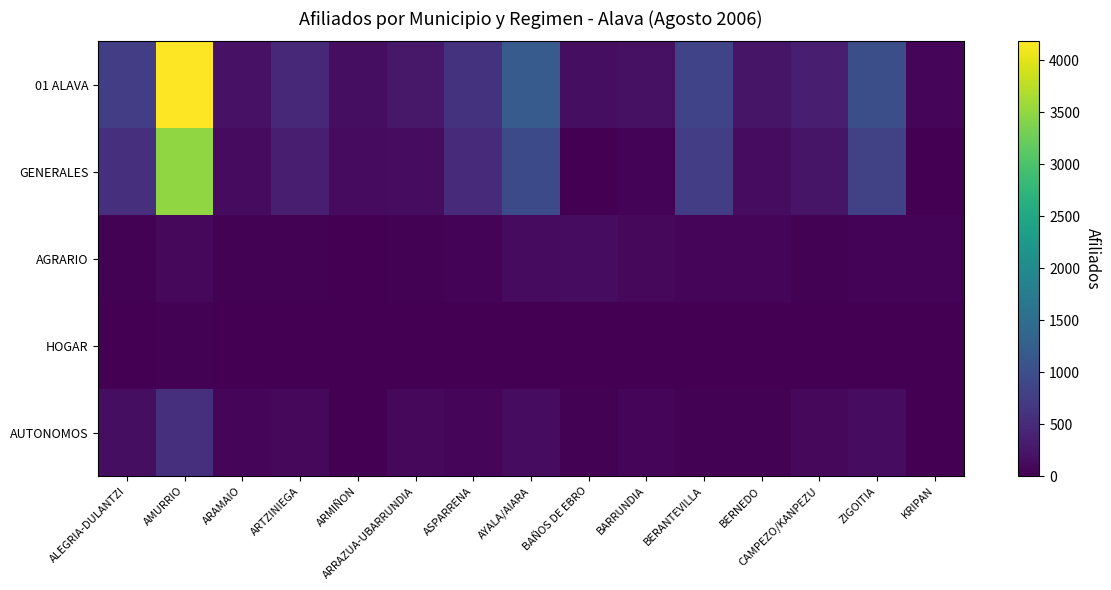

At which category is the sum across all series the highest?

AMURRIO